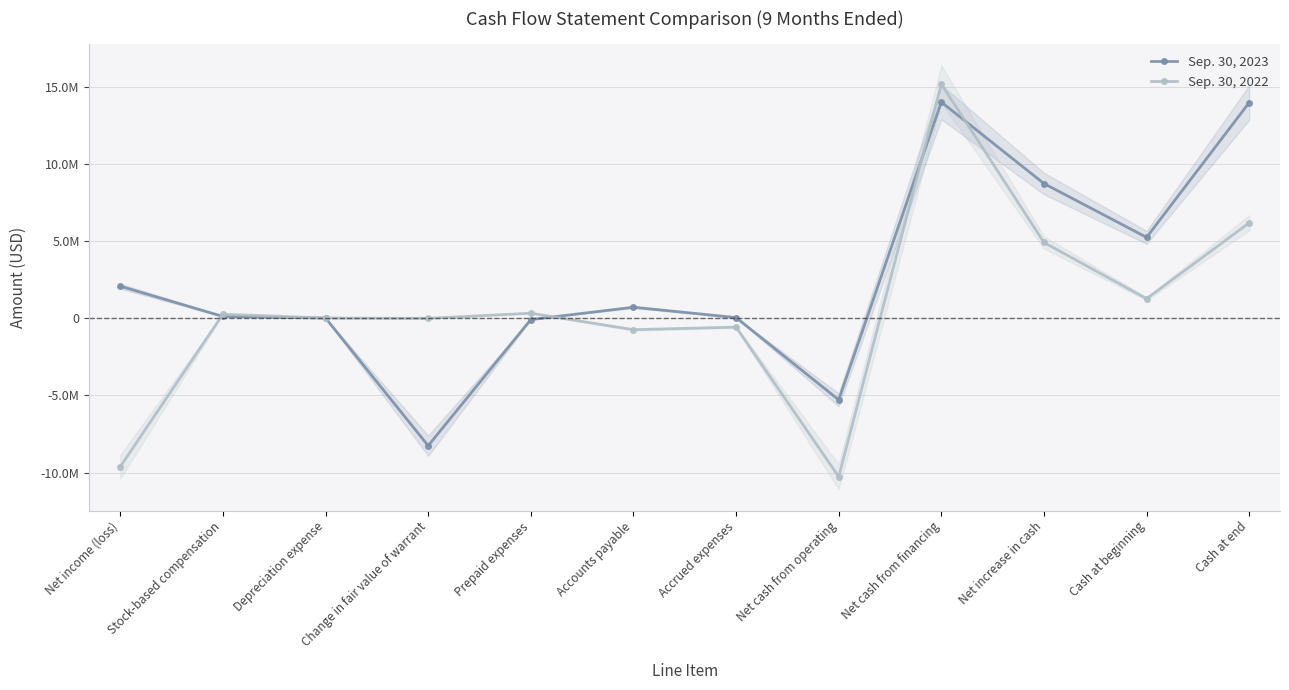

Where does the Sep. 30, 2022 series first go above 268755?

Prepaid expenses